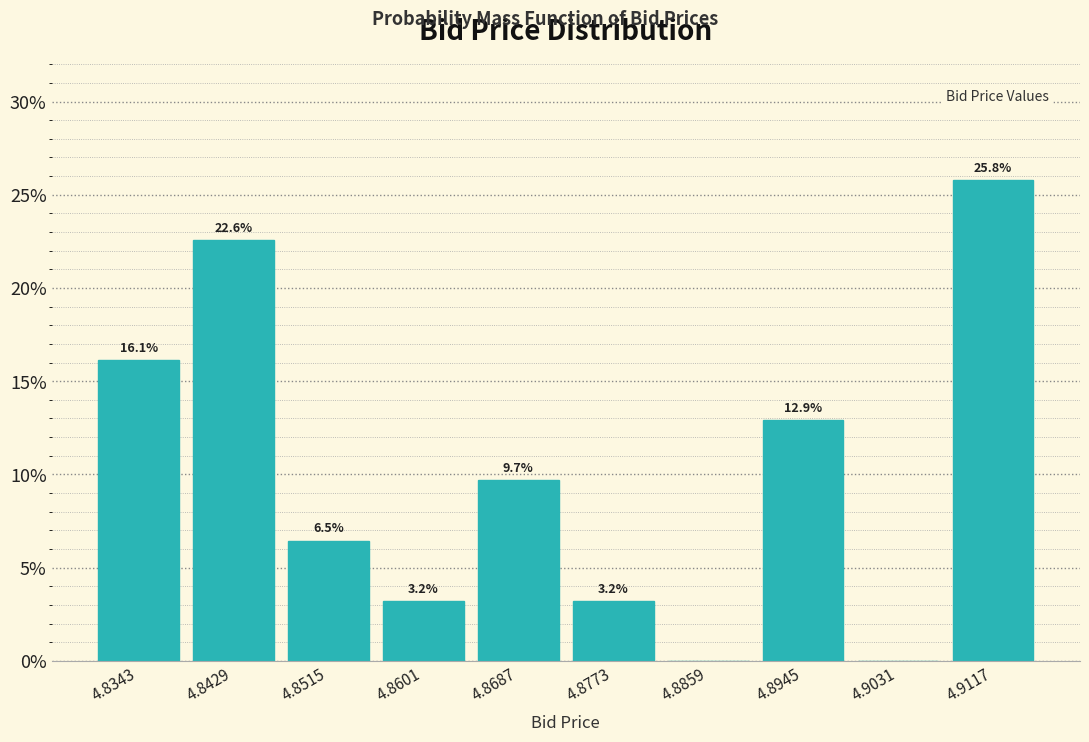

Which range on the x-axis has the tallest bar?

4.907 to 4.916